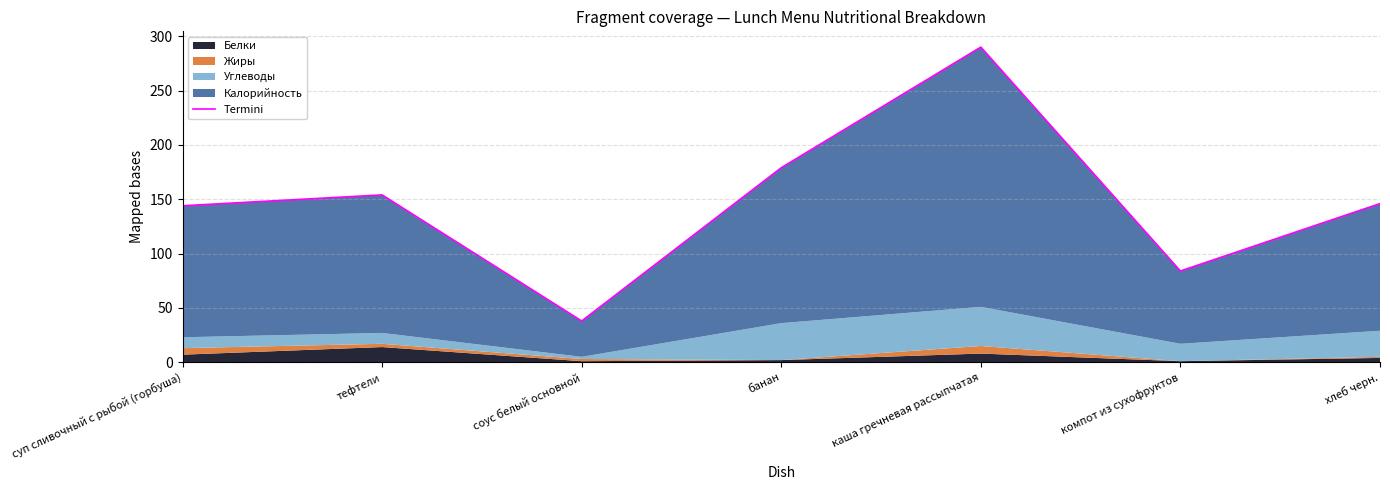

True or false: the data shows 38 at соус белый основной.

True